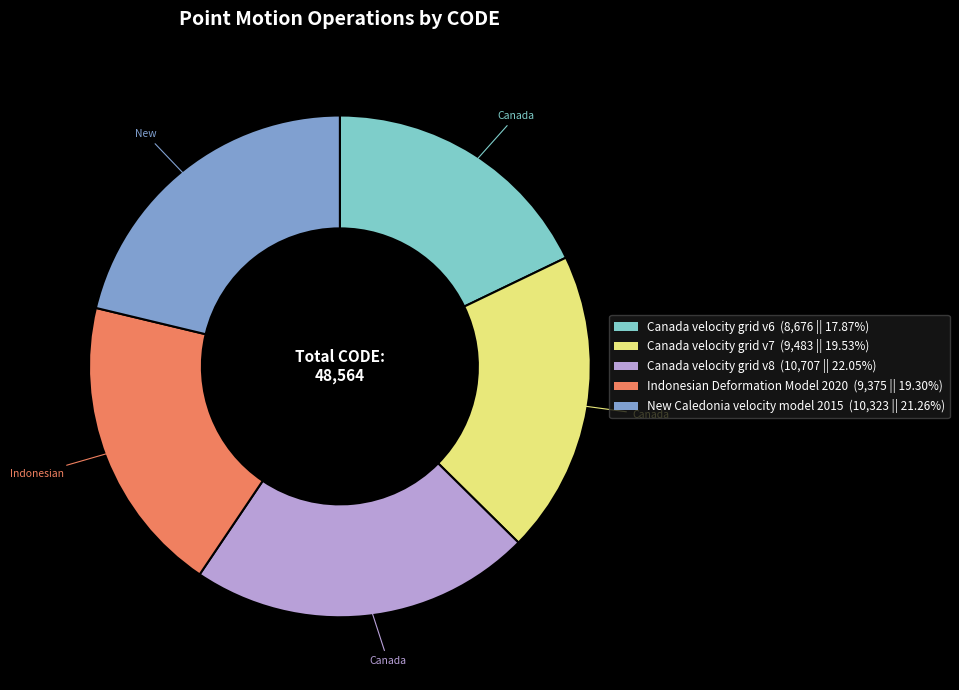

What is the largest slice in the pie chart?

Canada velocity grid v8